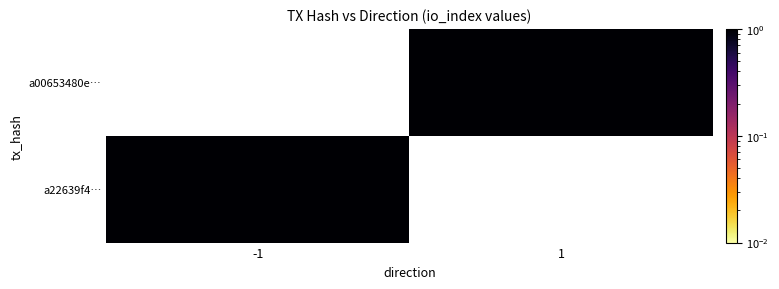

What is the difference between the highest and lowest values at -1?

1.0